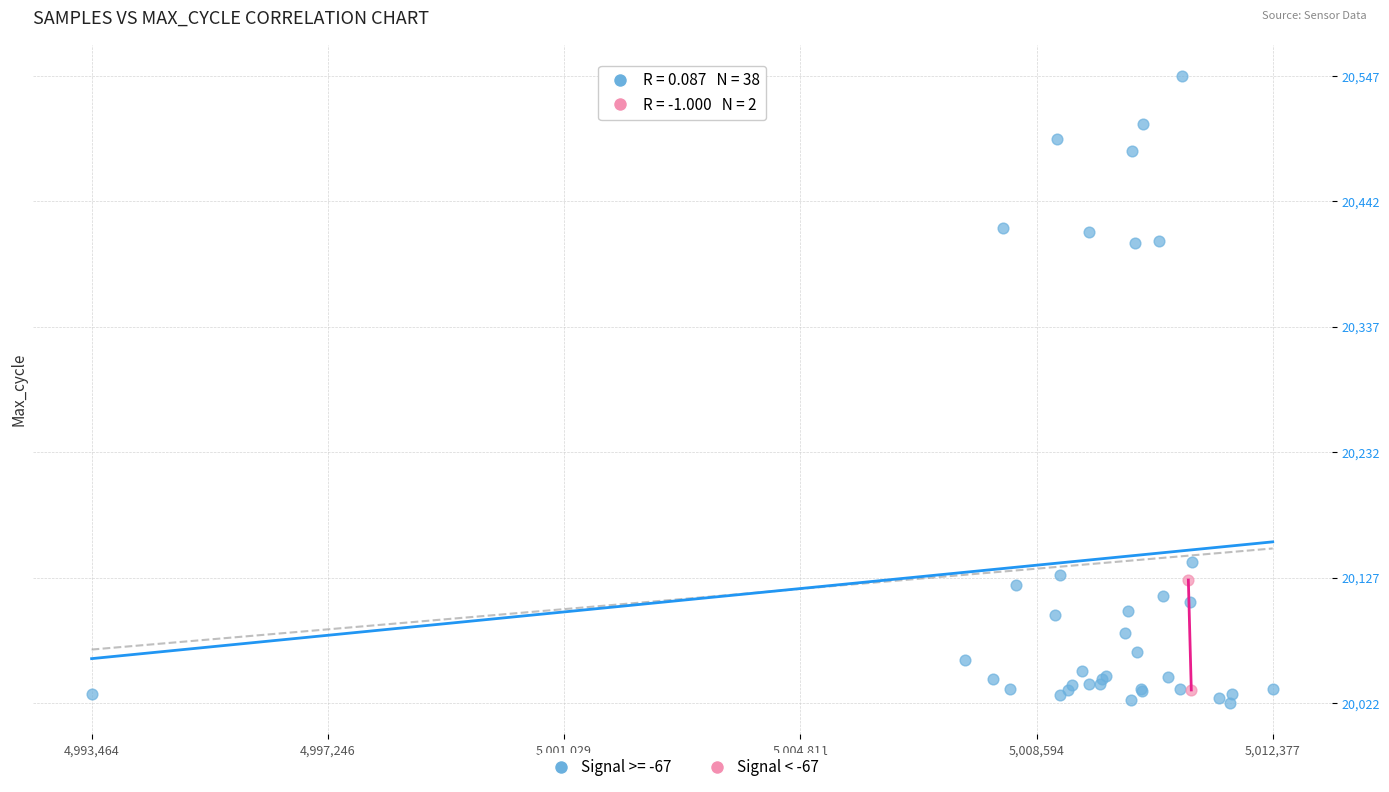

What are all the series names shown in the legend?

Signal >= -67, Signal < -67